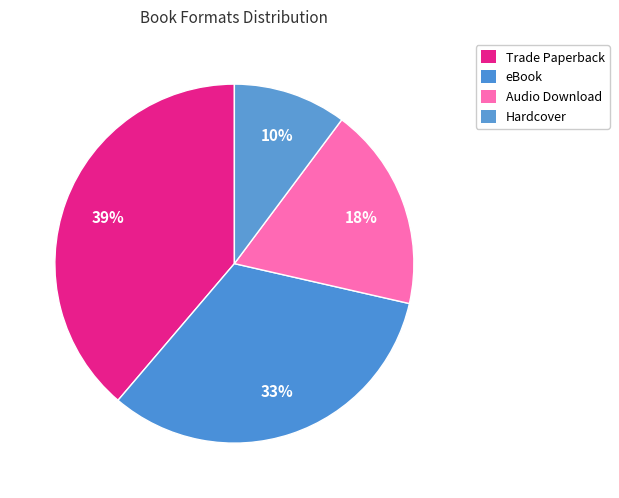

How much of the chart is everything except Audio Download?

81.6%